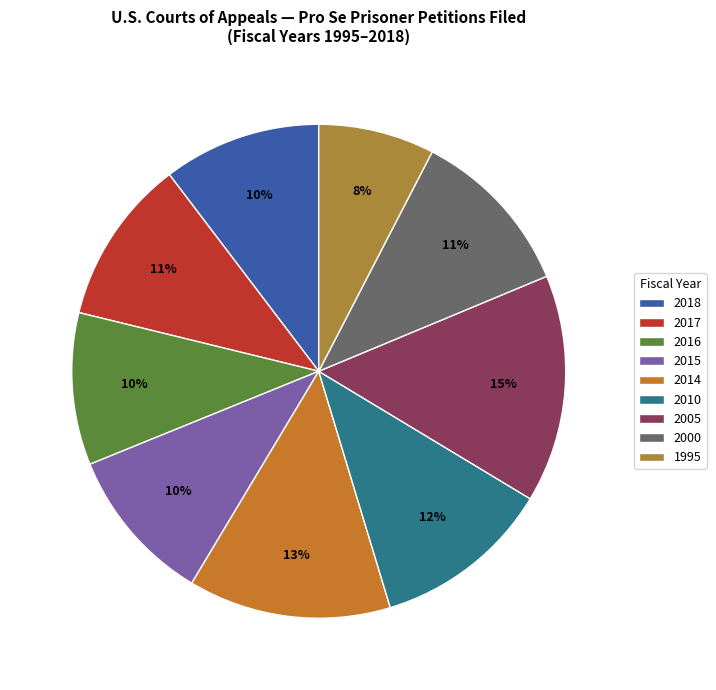

To the nearest percent, what portion does 1995 represent?

8%